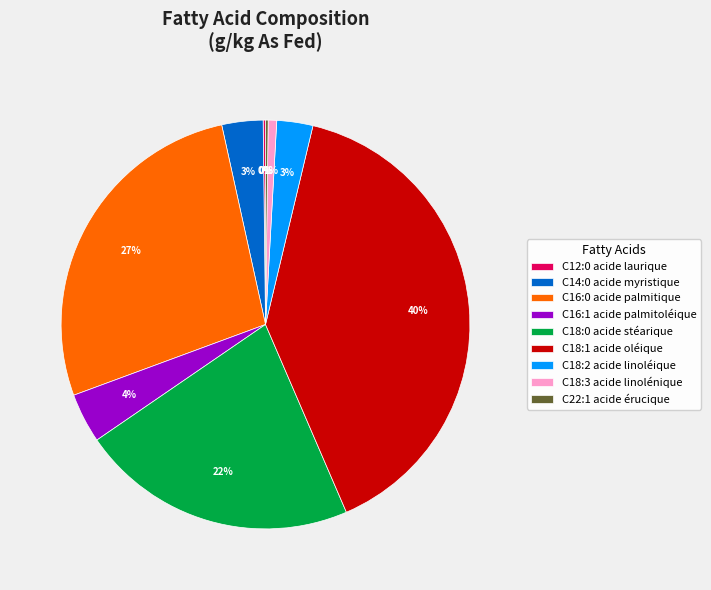

The C18:3 acide linolénique slice represents 10% of the pie. True or false?

False